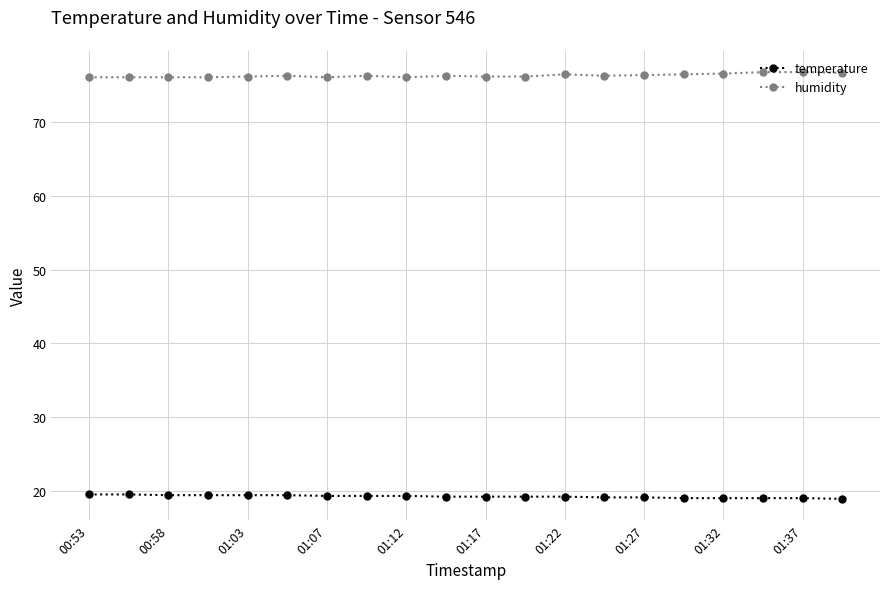

True or false: humidity and temperature cross at least once.

False